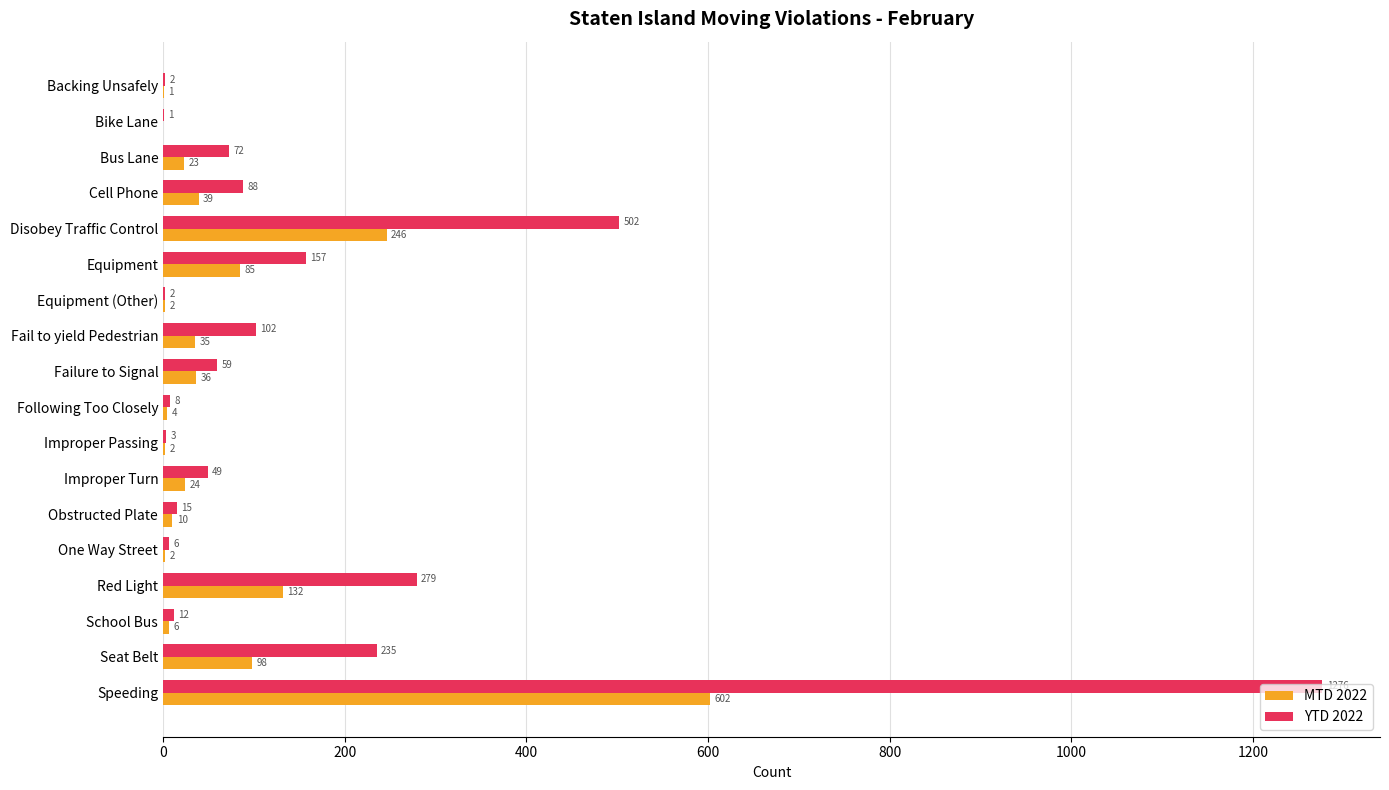

What is the total value across all series at One Way Street?

8